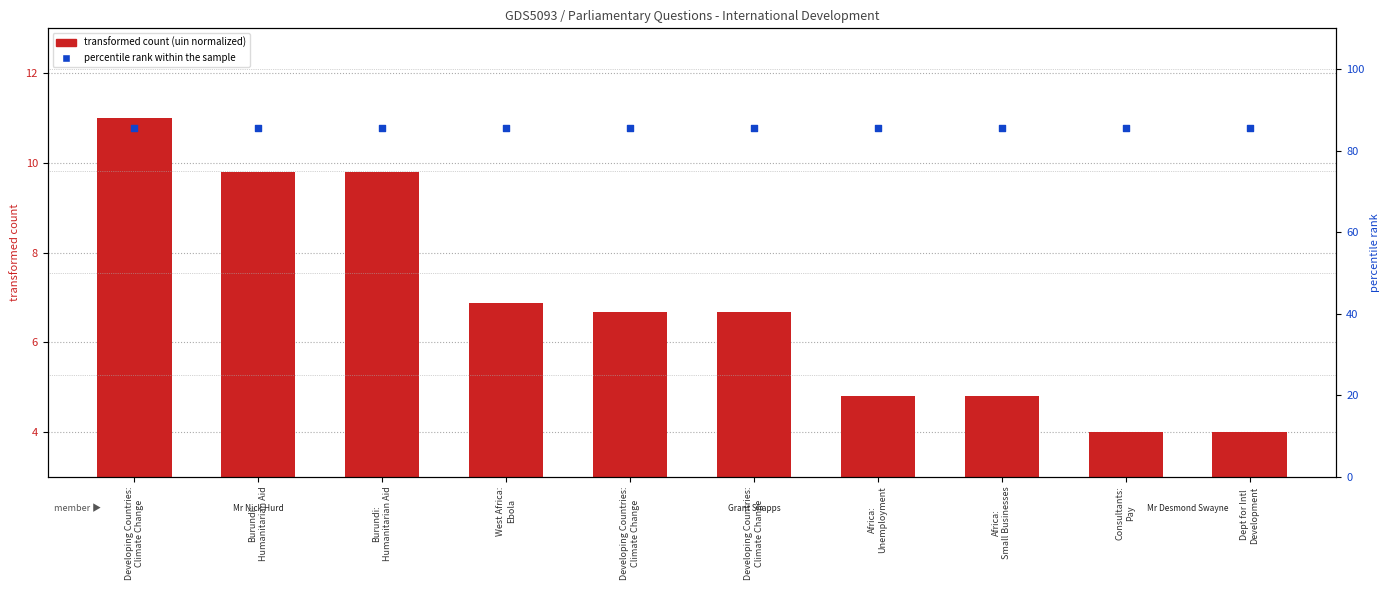

At which category is the sum across all series the highest?

Developing Countries:
Climate Change